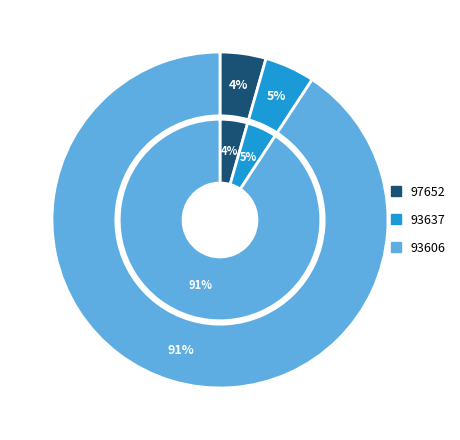

What percentage is the 97652 slice, to the nearest percent?

4%